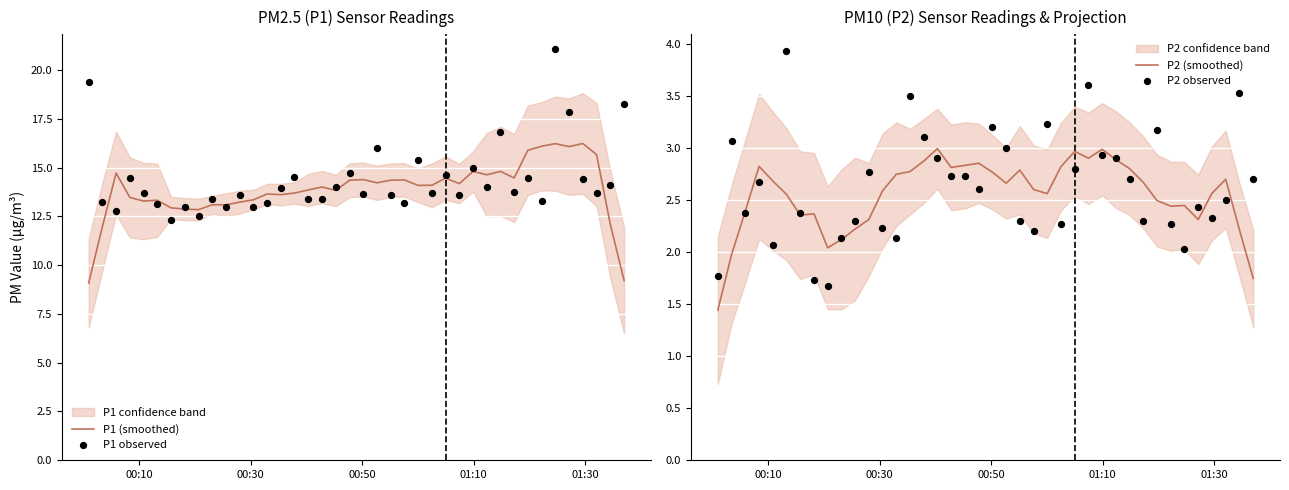

What is the highest value of the P1 (smoothed) series?

16.2